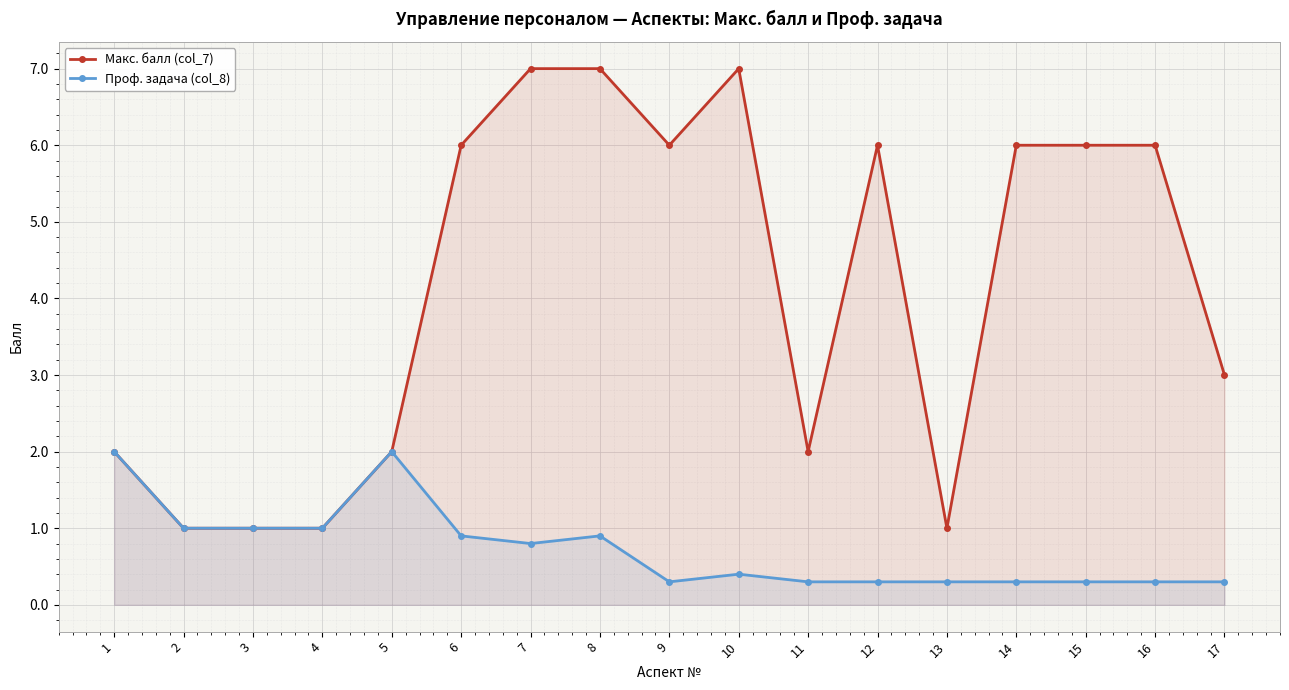

In Макс. балл (col_7), how many points are lower than both neighbors (excluding endpoints)?

3